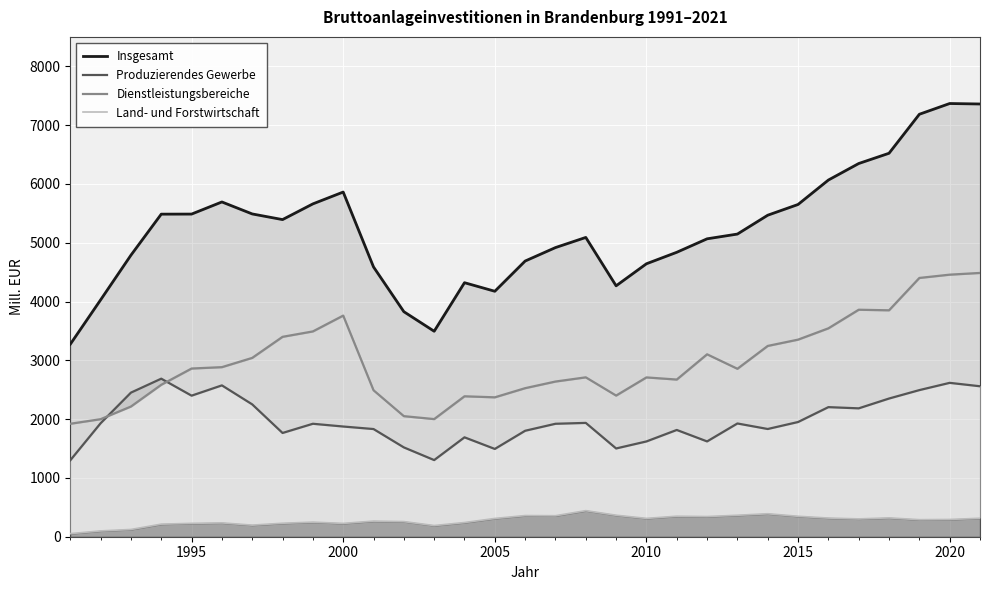

Reading left to right, what are all the values shown in this chart?

Insgesamt: 3273.2	4027.7	4787.5	5485.5	5486.7	5692.9	5489.2	5393.1	5660.1	5861.4	4587.5	3827.0	3494.1	4319.8	4174.2	4688.1	4917.1	5089.7	4266.9	4641.8	4837.1	5066.1	5147.0	5467.5	5650.1	6065.5	6346.5	6521.0	7184.2	7366.9	7358.9
Produzierendes Gewerbe: 1299.6	1929.7	2450.4	2687.7	2398.9	2573.8	2250.6	1764.4	1921.0	1874.2	1831.2	1519.0	1303.5	1690.3	1492.7	1801.9	1920.8	1935.6	1500.9	1620.5	1815.6	1620.8	1925.8	1832.0	1950.6	2203.8	2183.2	2350.1	2493.5	2616.7	2558.8
Dienstleistungsbereiche: 1921.0	1998.9	2213.6	2583.7	2860.4	2883.6	3041.2	3399.5	3491.3	3760.5	2490.7	2050.5	2000.5	2388.2	2370.7	2526.3	2639.0	2710.5	2400.4	2709.2	2672.8	3102.3	2855.9	3244.6	3351.7	3544.0	3860.2	3850.5	4400.7	4456.6	4485.9
Land- und Forstwirtschaft: 52.6	99.0	123.5	214.1	227.5	235.5	197.3	229.2	247.8	226.7	265.6	257.5	190.1	241.3	310.8	360.0	357.2	443.6	365.5	312.1	348.6	343.0	365.2	390.8	347.7	317.7	303.1	320.5	290.0	293.7	314.2